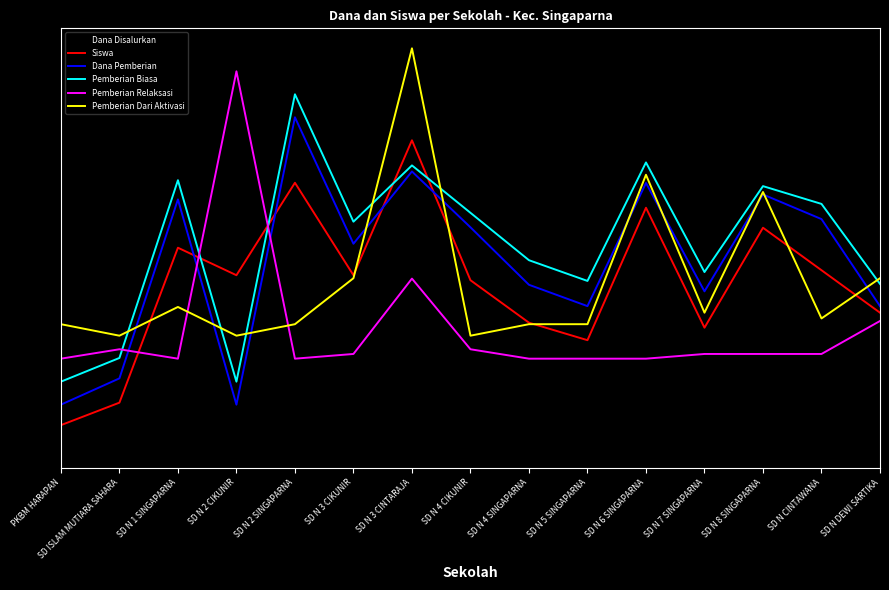

What is the sum of all Dana Disalurkan values?

7.2